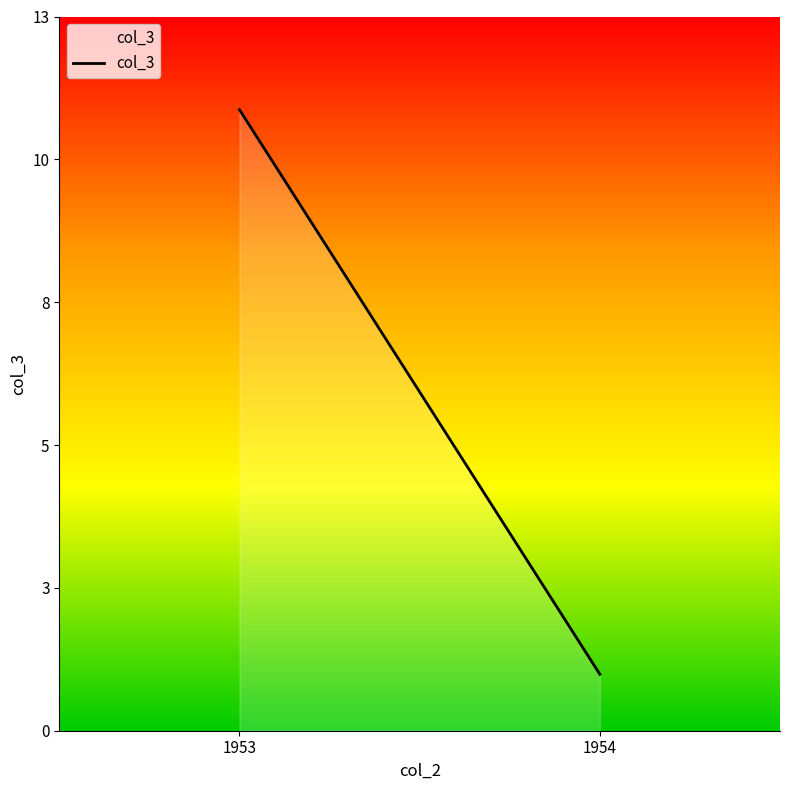

The value at 1953 is 11. True or false?

True